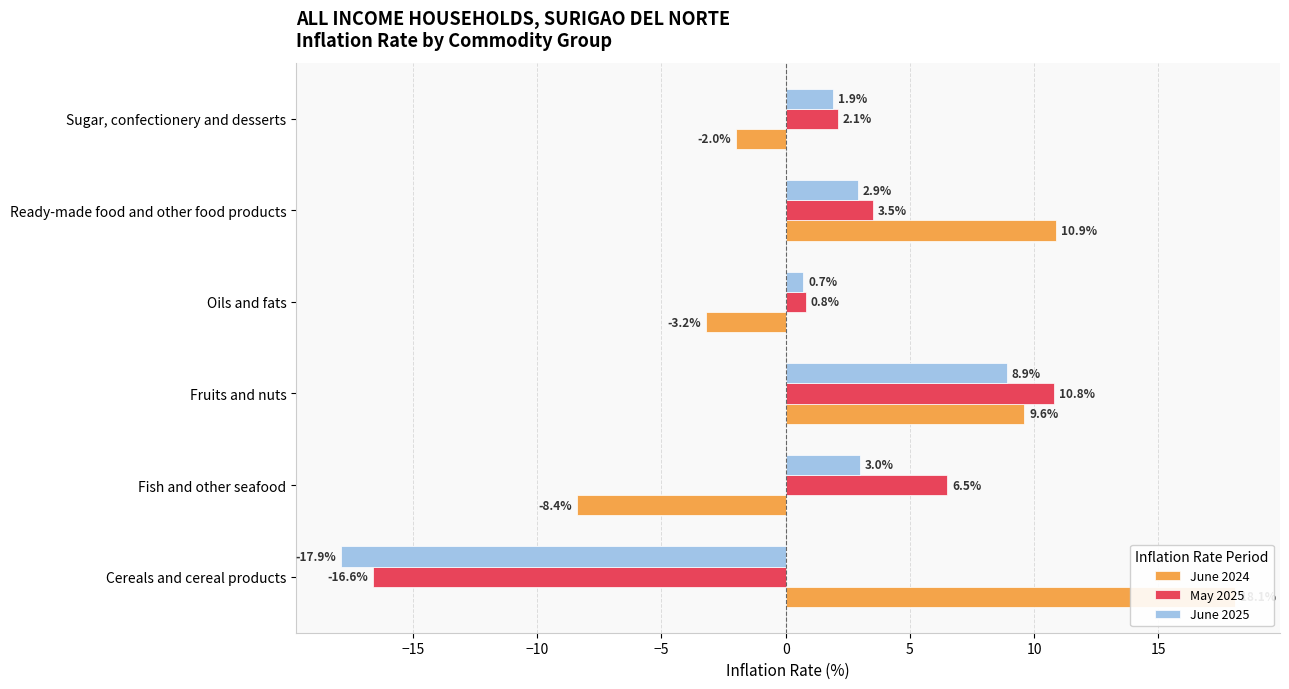

How many values in the June 2025 series are below 2?

3